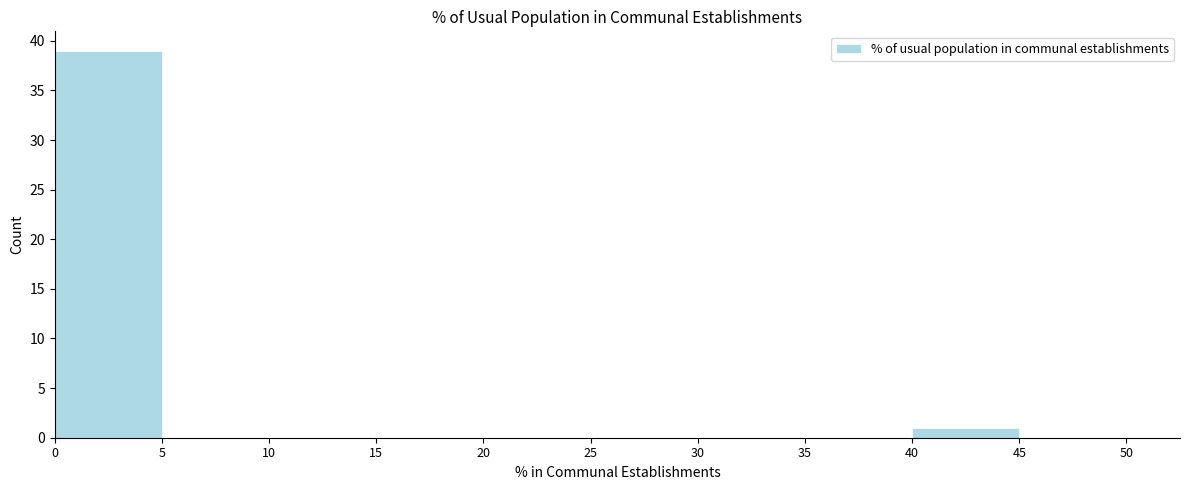

Which range on the x-axis has the tallest bar?

0 to 5